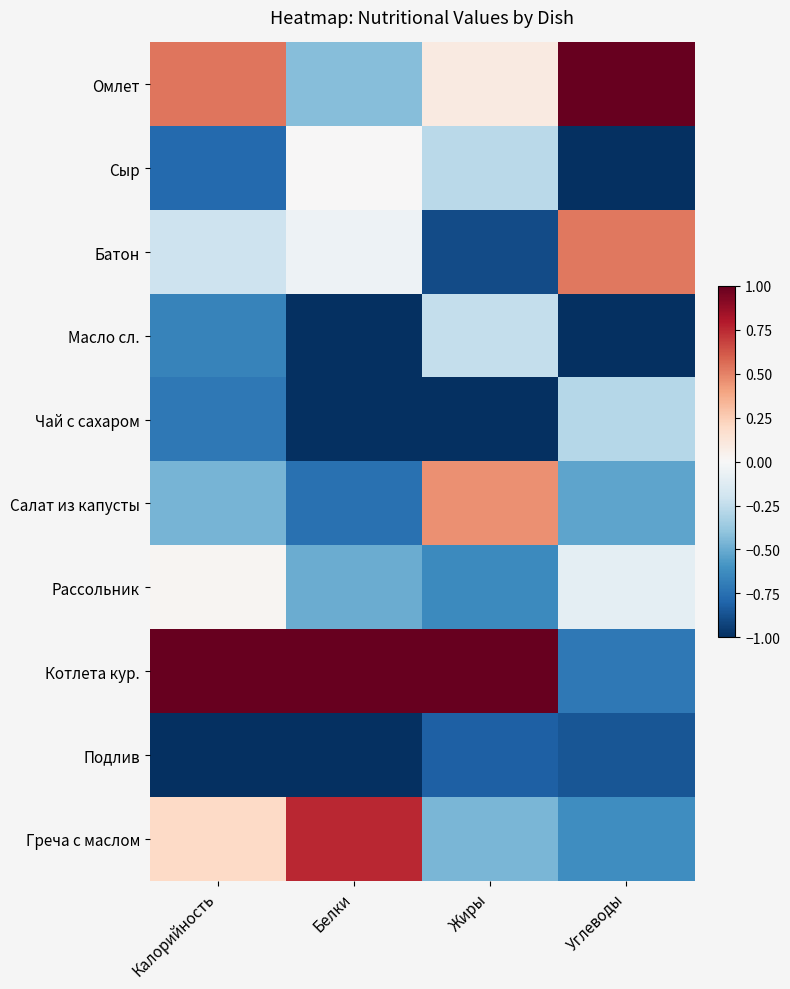

How many distinct data groups are displayed?

10